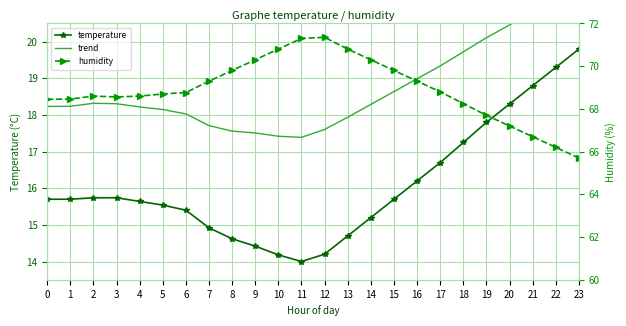

What is the difference between the humidity values at 21 and 12?

4.7